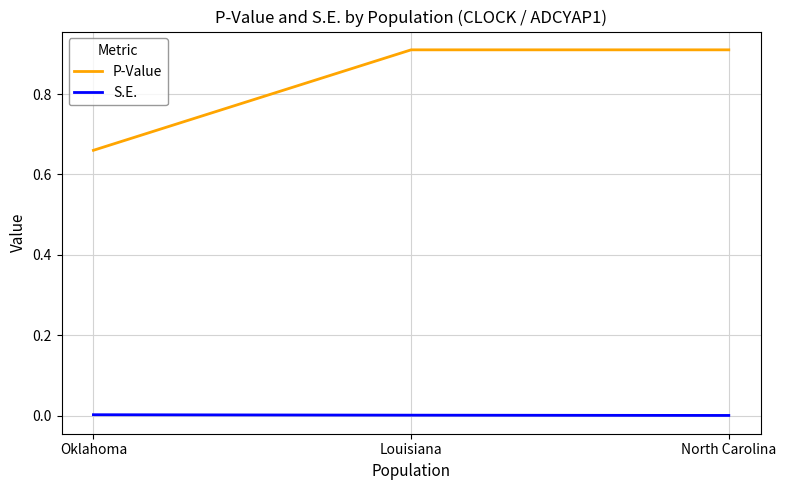

Rank the series by their maximum value, from highest to lowest.

P-Value, S.E.